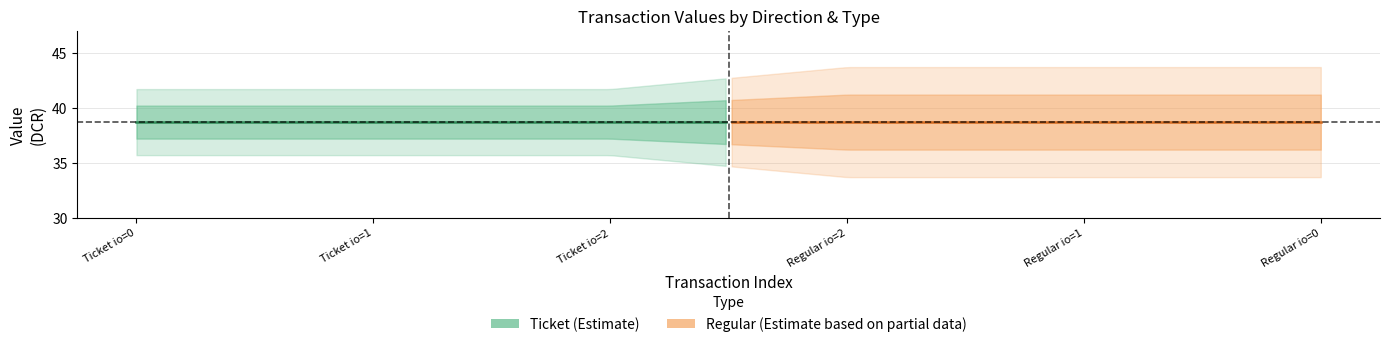

How many lines are shown in the chart?

4